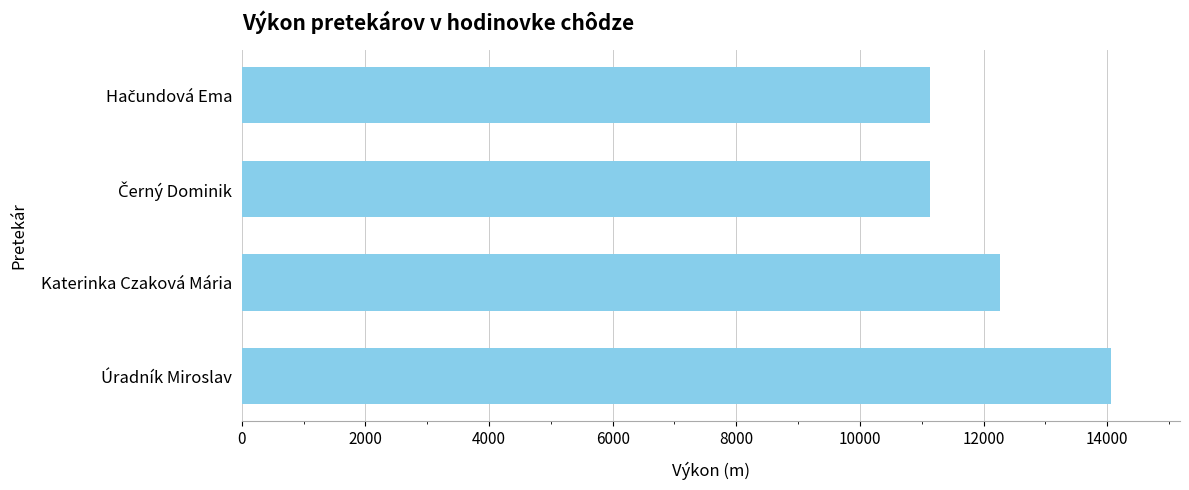

What is the maximum value shown in the chart?

14055